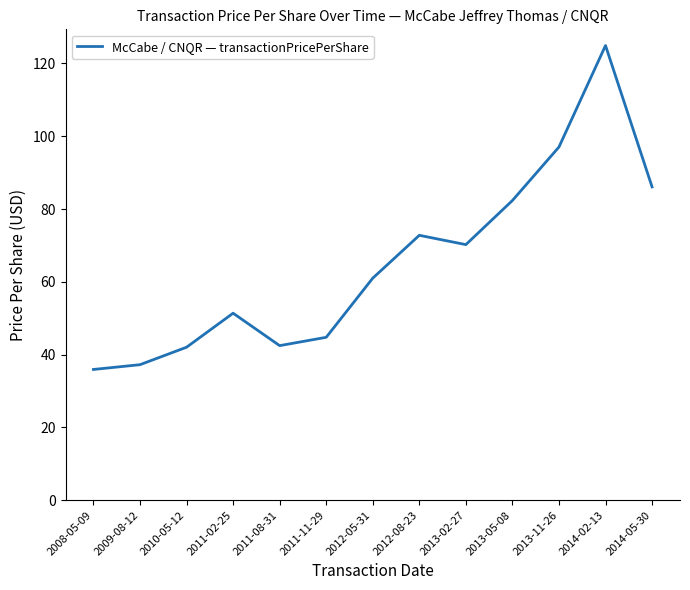

What is the greatest value displayed?

124.9